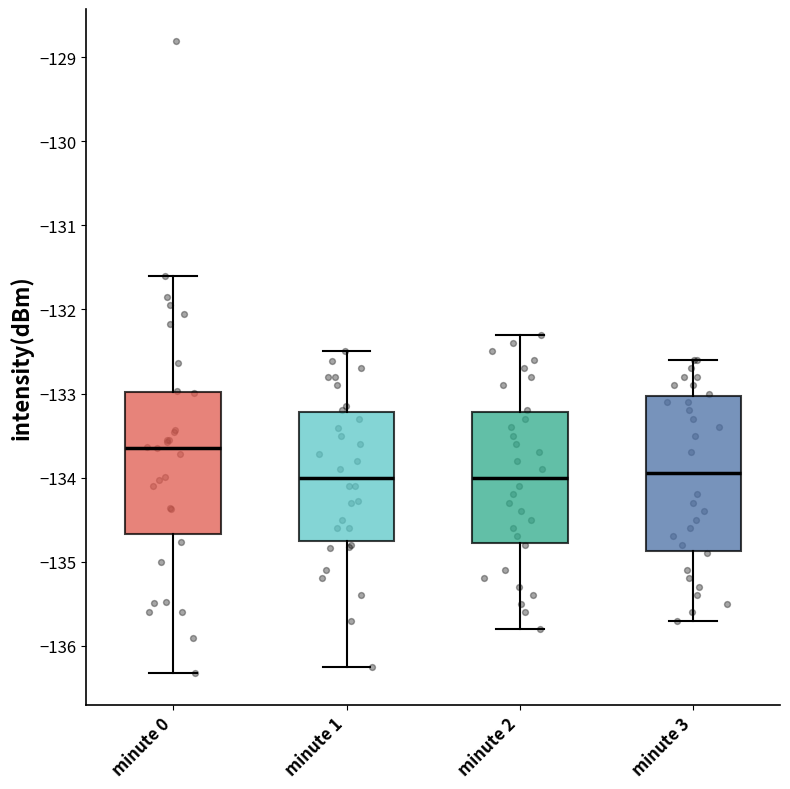

Reading left to right, read every box against the y-axis: the position of its median line, the range the box covers, and the ends of its whiskers. The values are not printed on the chart, so give them approximately, as read against the axis.

minute 0: median -133.6, box -134.7 to -133.0, whiskers -136.3 to -131.6
minute 1: median -134.0, box -134.7 to -133.2, whiskers -136.3 to -132.5
minute 2: median -134.0, box -134.8 to -133.2, whiskers -135.8 to -132.3
minute 3: median -133.9, box -134.9 to -133.0, whiskers -135.7 to -132.6